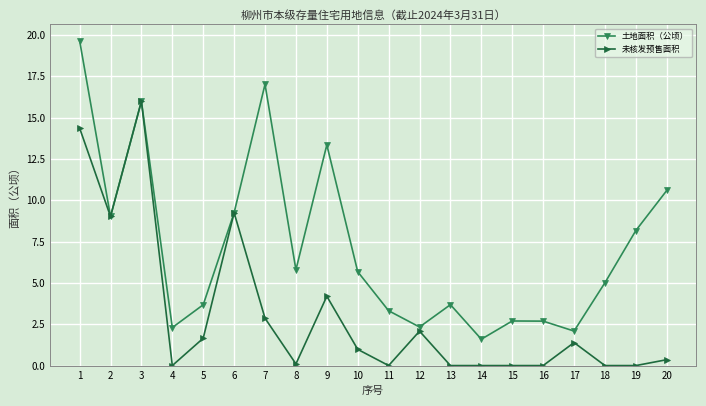

True or false: 未核发预售面积 has a value of 7.9 at 11.

False